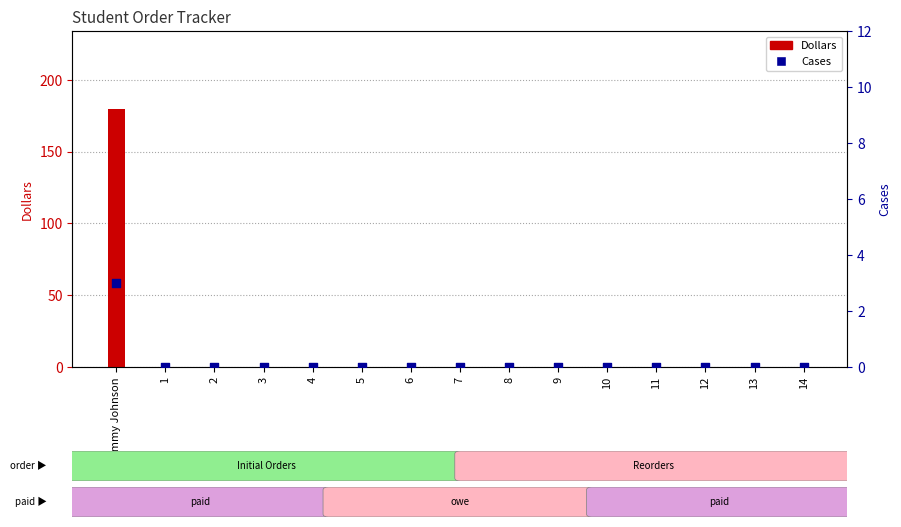

Is the value of Dollars at 11 greater than the value of Cases at 8?

No